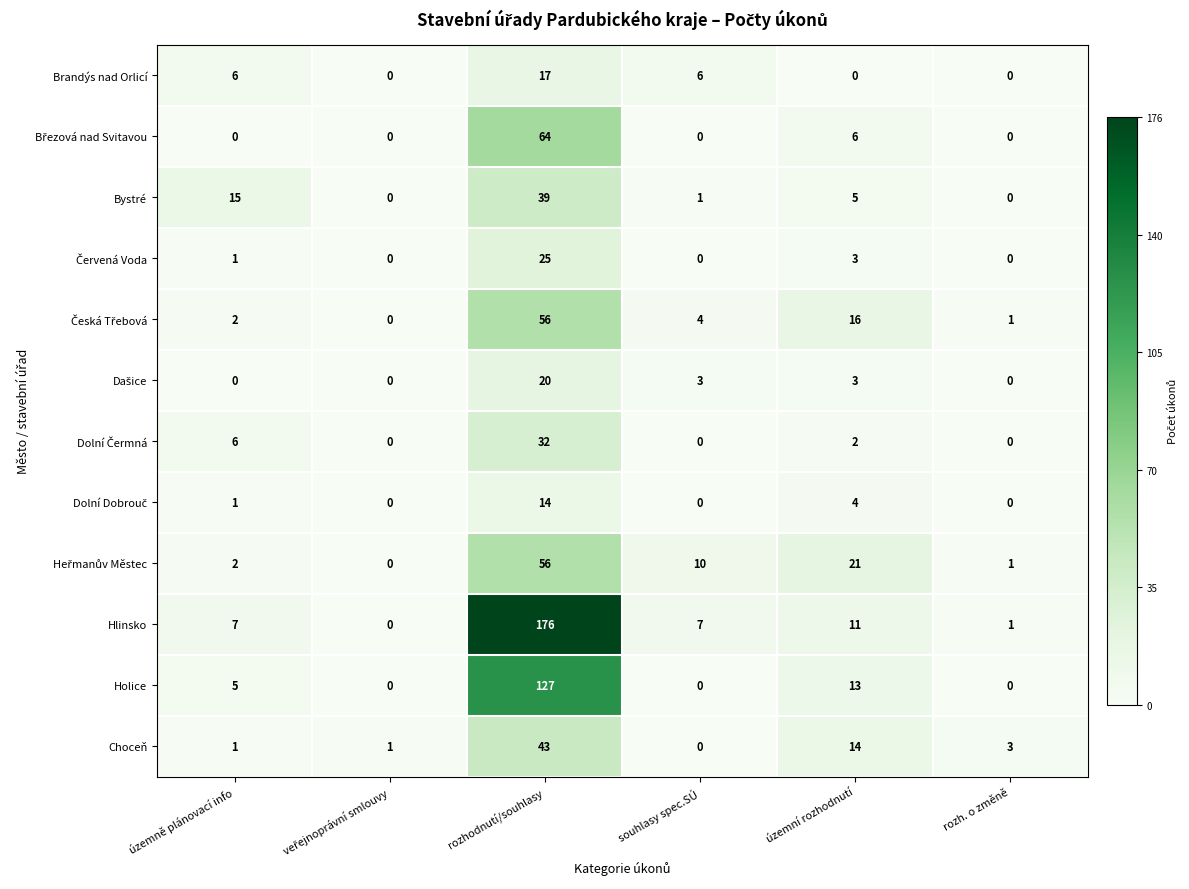

The value of Bystré at souhlasy spec.SÚ is 0. True or false?

False